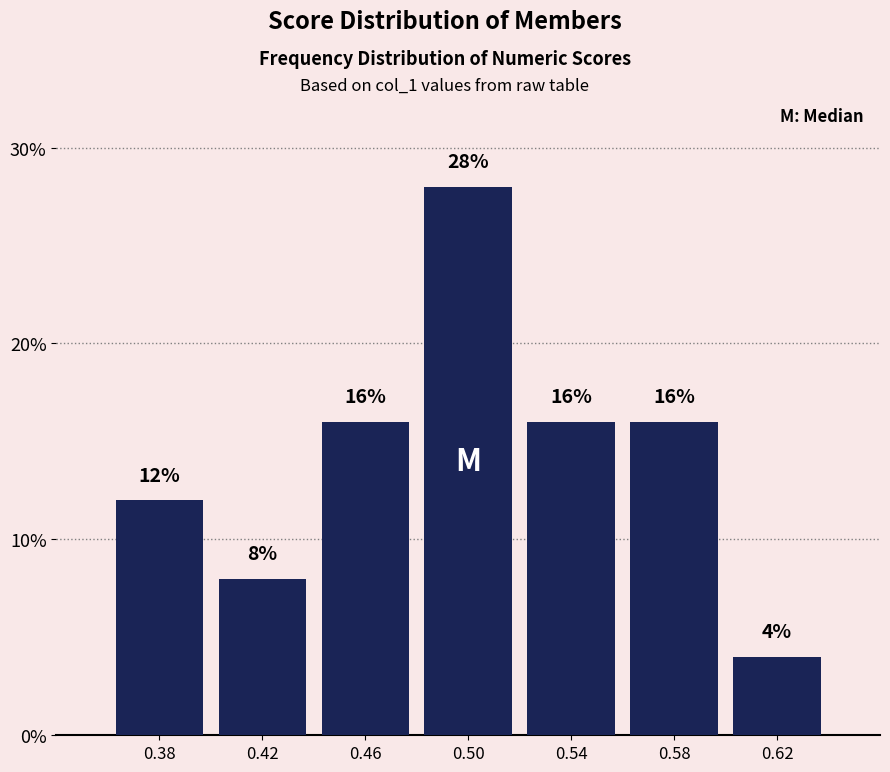

Reading left to right, list every bar in this chart as the range it spans on the x-axis followed by its height.

0.36 to 0.40: 12
0.40 to 0.44: 8
0.44 to 0.48: 16
0.48 to 0.52: 28
0.52 to 0.56: 16
0.56 to 0.60: 16
0.60 to 0.64: 4